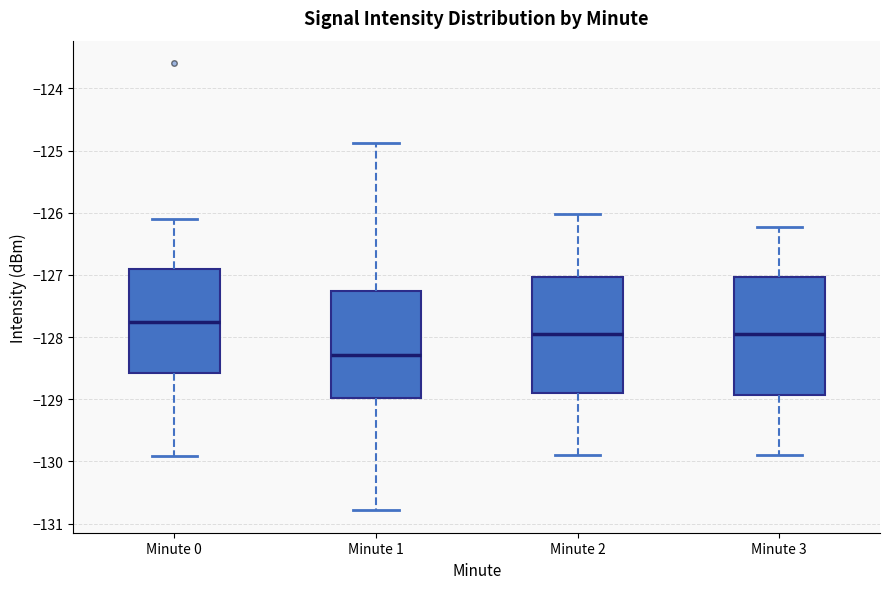

Reading left to right, read every box against the y-axis: the position of its median line, the range the box covers, and the ends of its whiskers. The values are not printed on the chart, so give them approximately, as read against the axis.

Minute 0: median -127.8, box -128.6 to -126.9, whiskers -129.9 to -126.1
Minute 1: median -128.3, box -129.0 to -127.3, whiskers -130.8 to -124.9
Minute 2: median -128.0, box -128.9 to -127.0, whiskers -129.9 to -126.0
Minute 3: median -128.0, box -128.9 to -127.0, whiskers -129.9 to -126.2